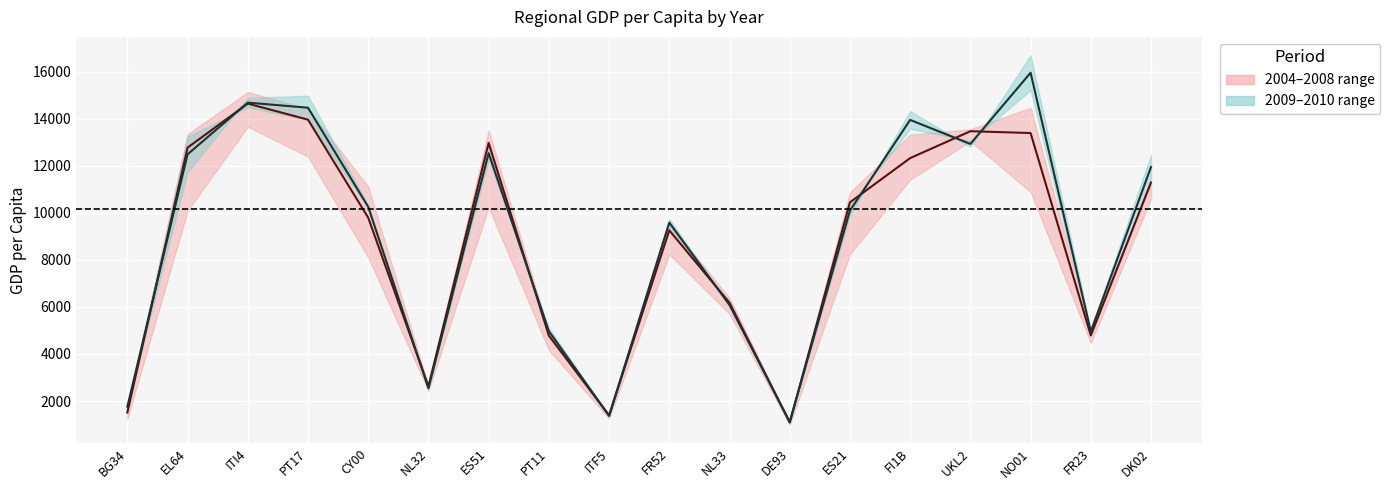

Where is the first local maximum for 2006–2007 avg?

ITI4